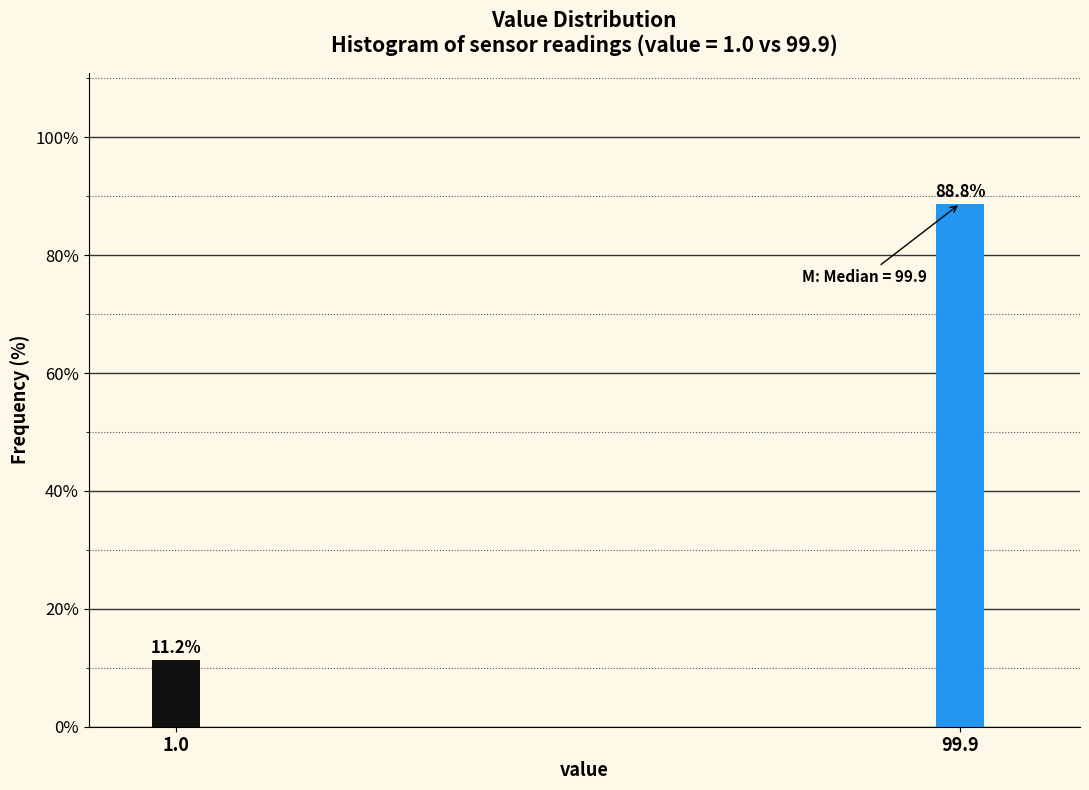

List the labels in order of value, largest first.

99.9, 1.0